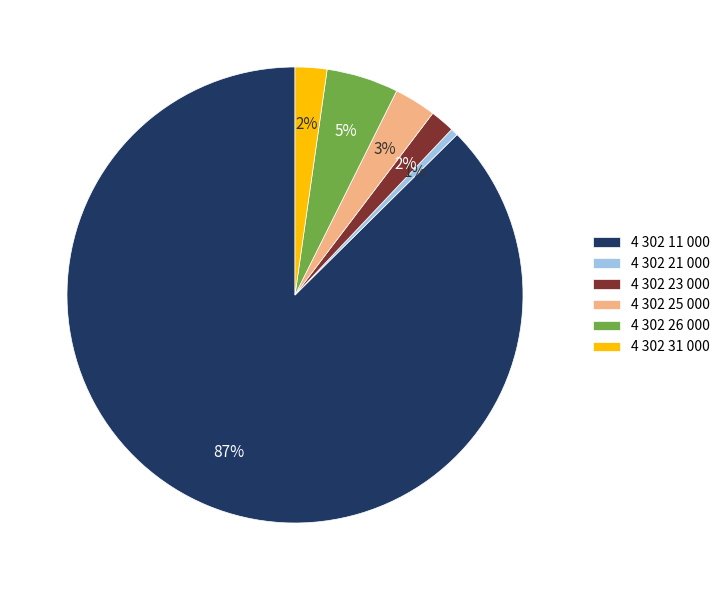

Is the sum of 4 302 11 000 and 4 302 31 000 greater than half?

Yes